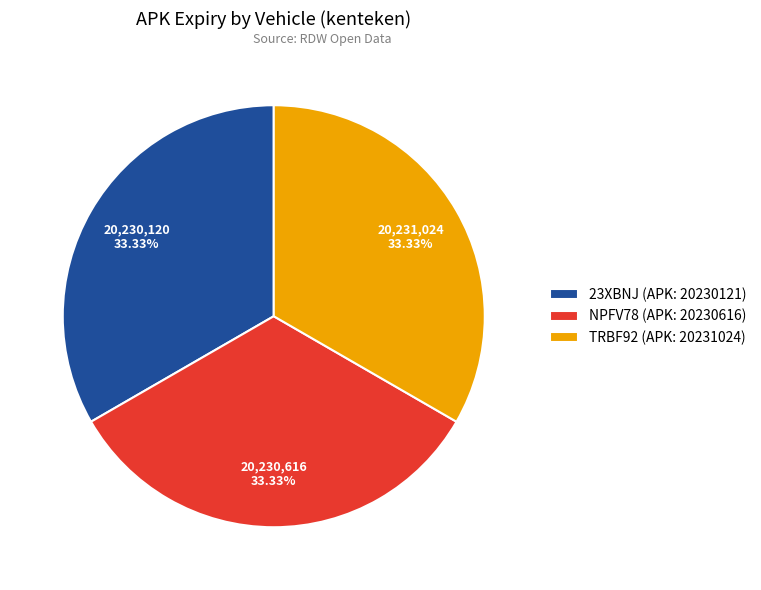

True or false: NPFV78 accounts for 22% of the total.

False